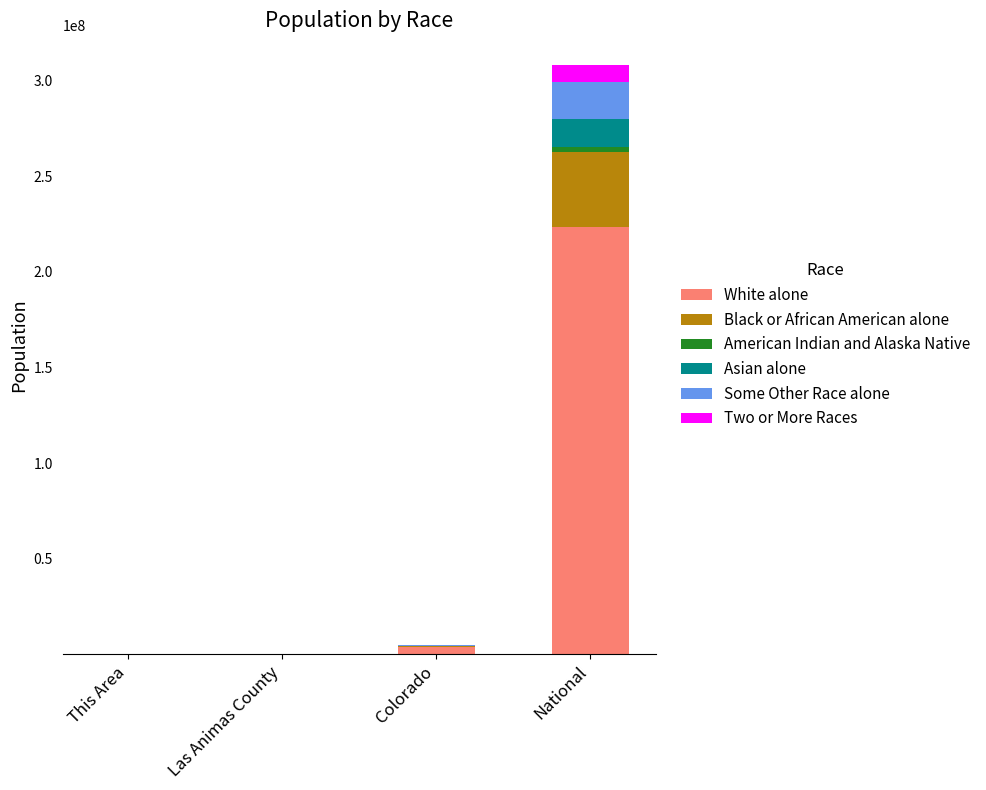

At which category is the sum across all series the highest?

National